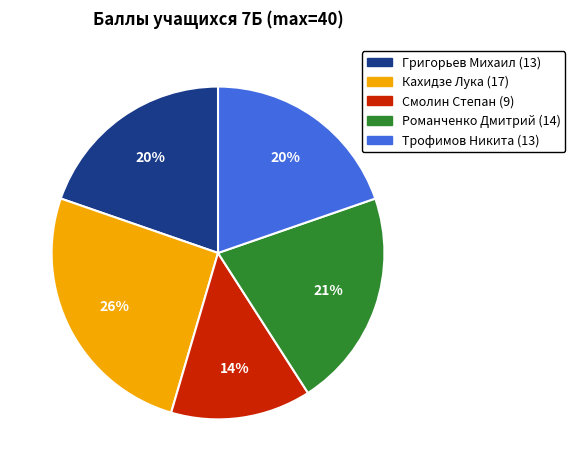

Which category has the smallest portion of the pie?

Смолин Степан